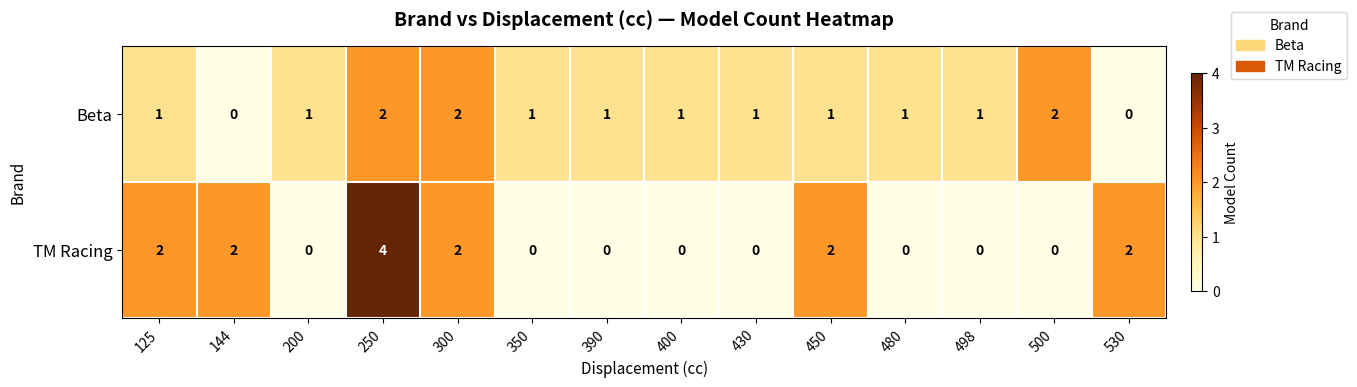

List the series in order of their peak value, lowest first.

Beta, TM Racing